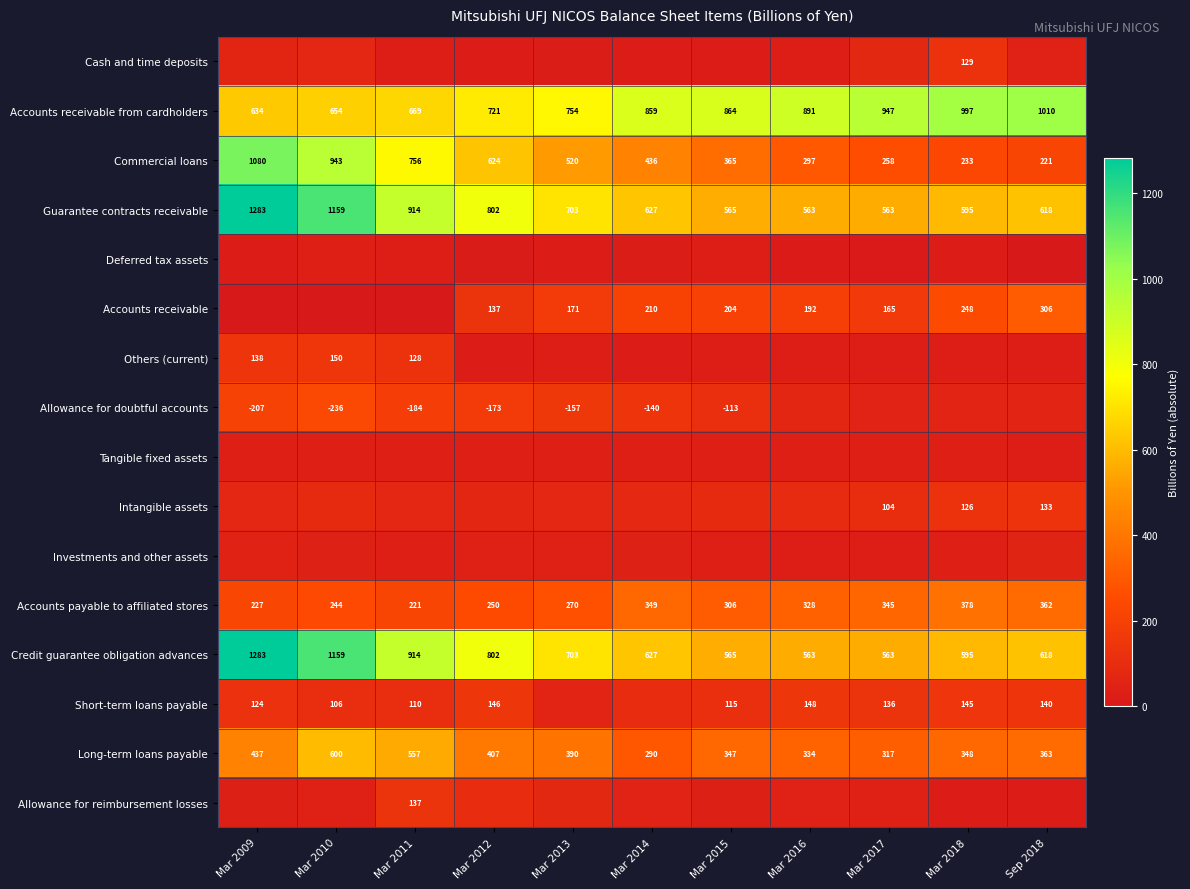

Which category has the highest value in the Accounts payable to affiliated stores series?

Mar 2018